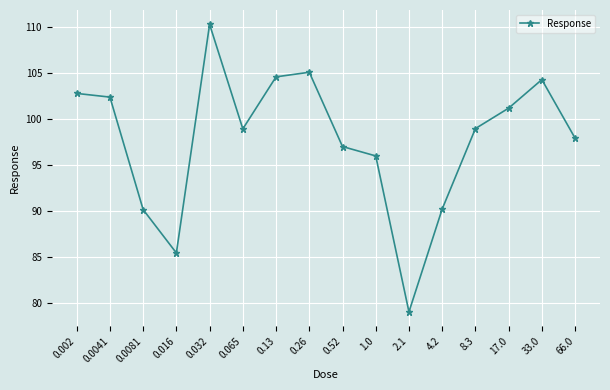

Reading right to left, what are all the values shown in this chart?

66.0=97.9	33.0=104.3	17.0=101.2	8.3=99.0	4.2=90.2	2.1=79.1	1.0=96.0	0.52=97.0	0.26=105.1	0.13=104.6	0.065=99.0	0.032=110.3	0.016=85.5	0.0081=90.2	0.0041=102.4	0.002=102.8